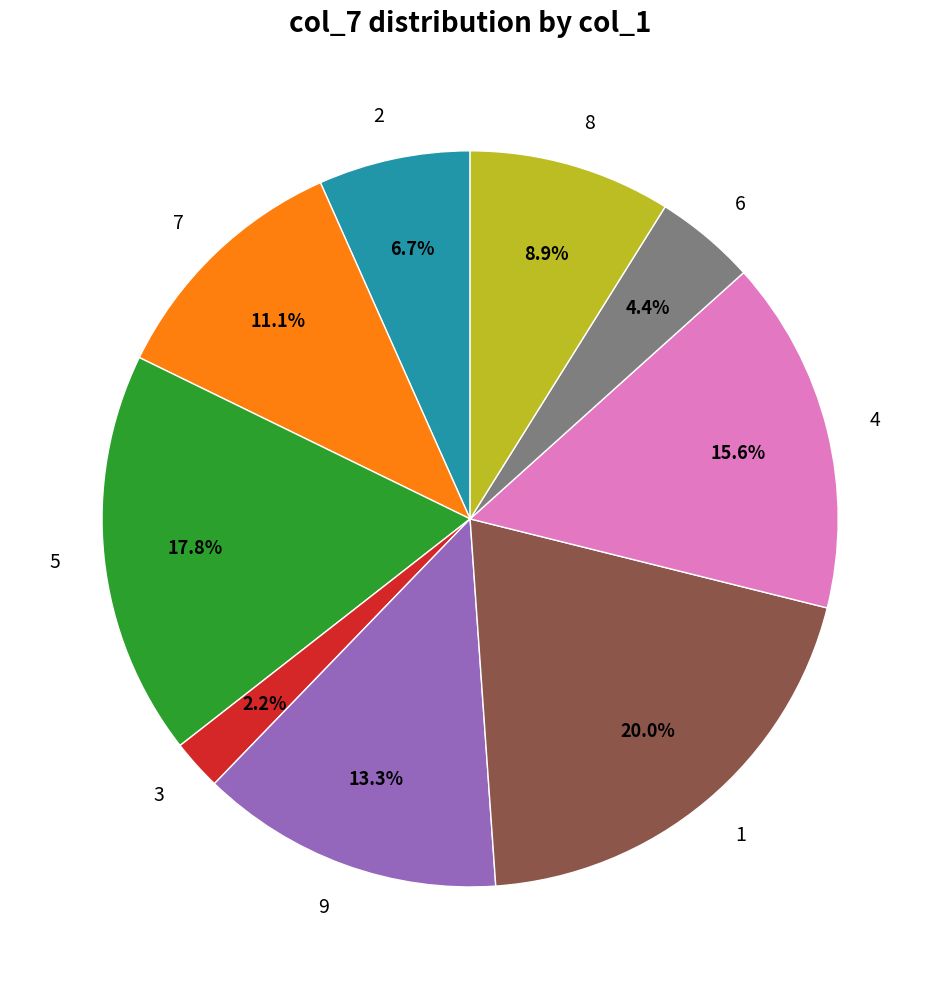

To the nearest percent, what is the difference between the largest and smallest slice percentages?

18%